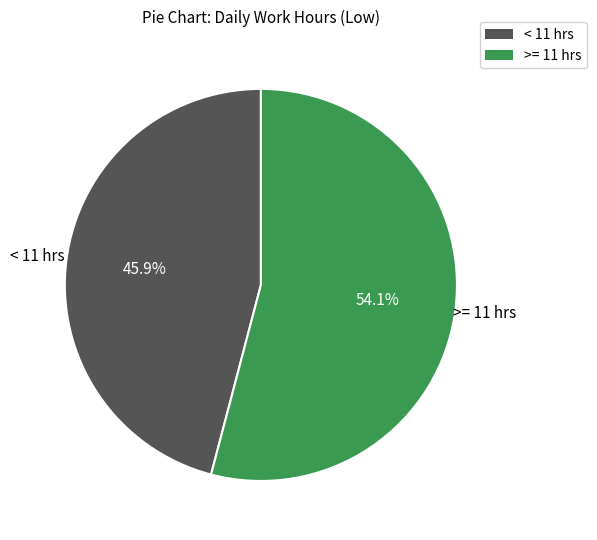

Which category has the smallest portion of the pie?

< 11 hrs